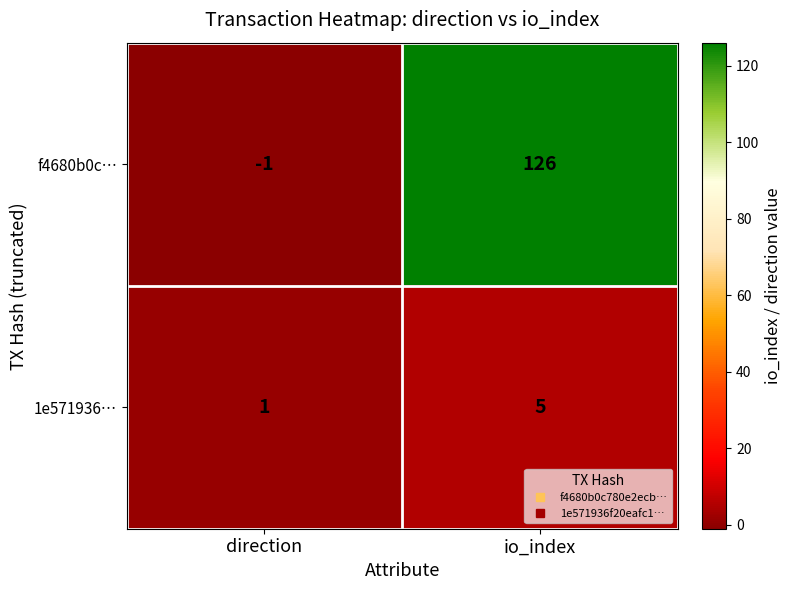

What is the spread (max minus min) of values at io_index?

121